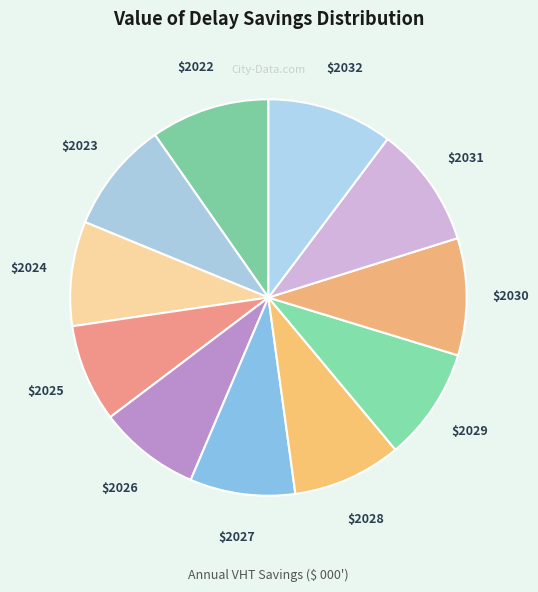

Count the number of slices in the pie.

11